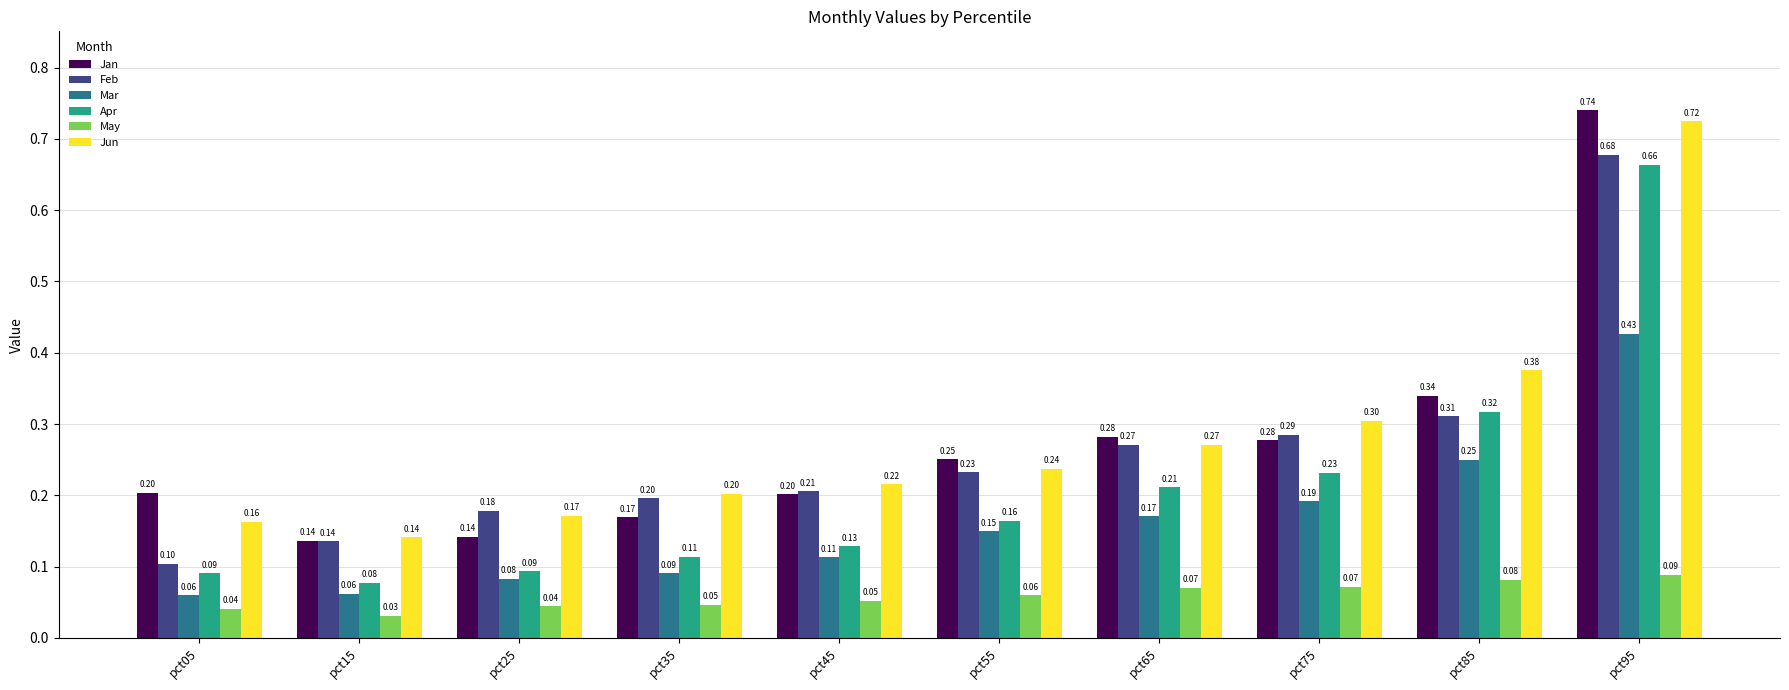

What is the total value across all series at pct45?

0.9